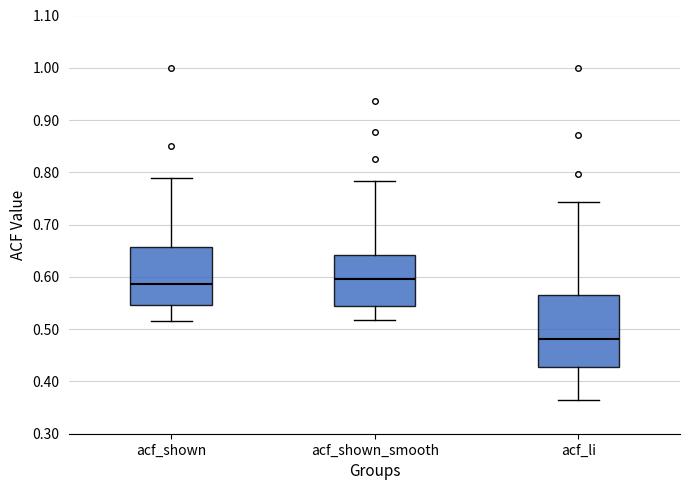

Comparing the boxes themselves (not the whiskers), which one is the tallest?

acf_li